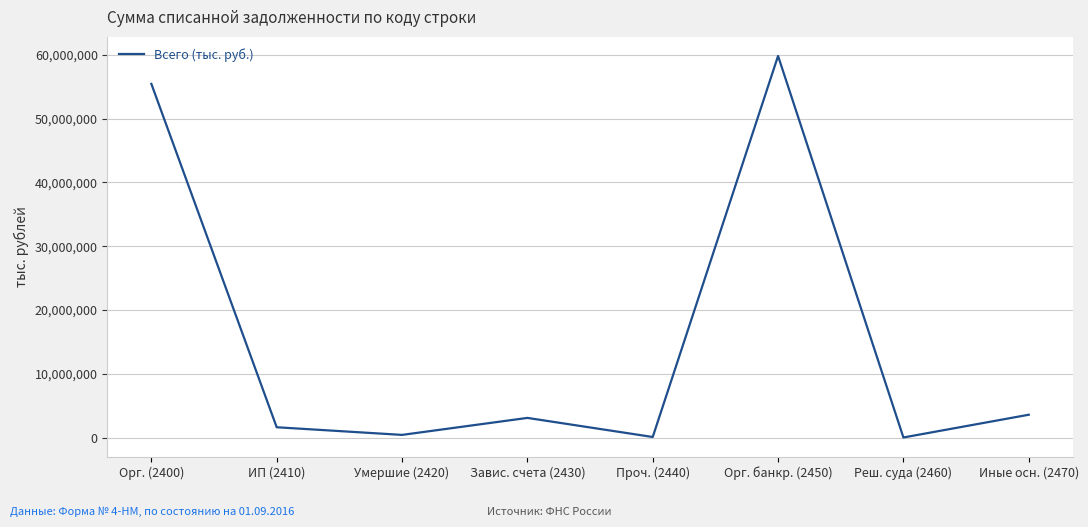

At which label is the value closest to 29906242?

Орг. (2400)